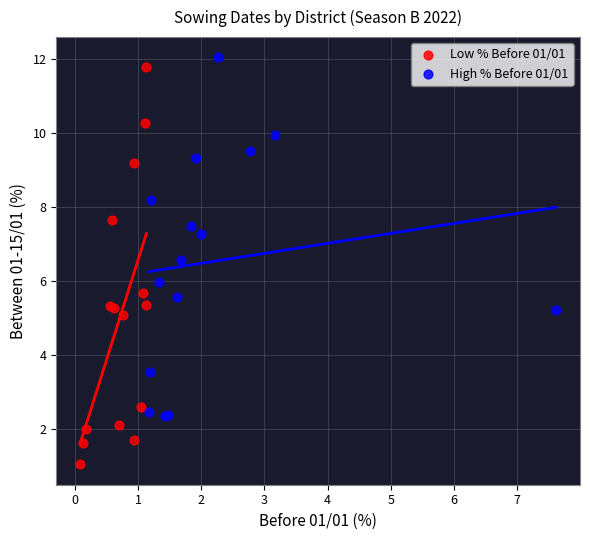

Which series has the widest spread of Y values?

Low % Before 01/01